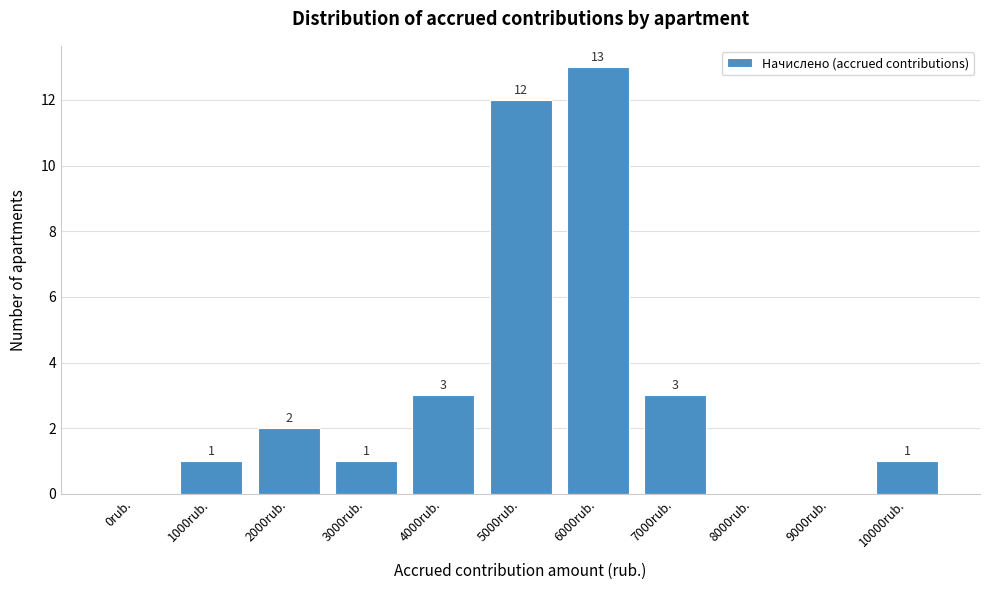

Reading left to right, list all the values displayed in this chart.

0rub.=0	1000rub.=1	2000rub.=2	3000rub.=1	4000rub.=3	5000rub.=12	6000rub.=13	7000rub.=3	8000rub.=0	9000rub.=0	10000rub.=1